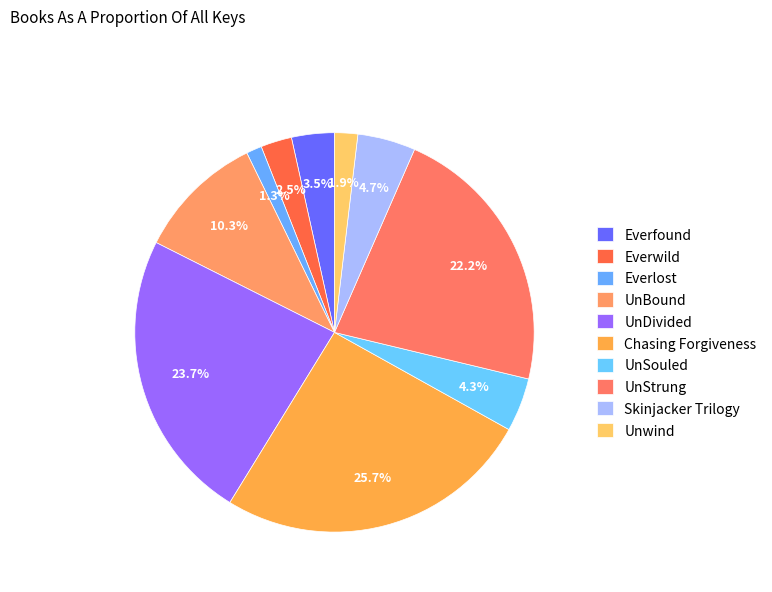

Count the number of slices in the pie.

10